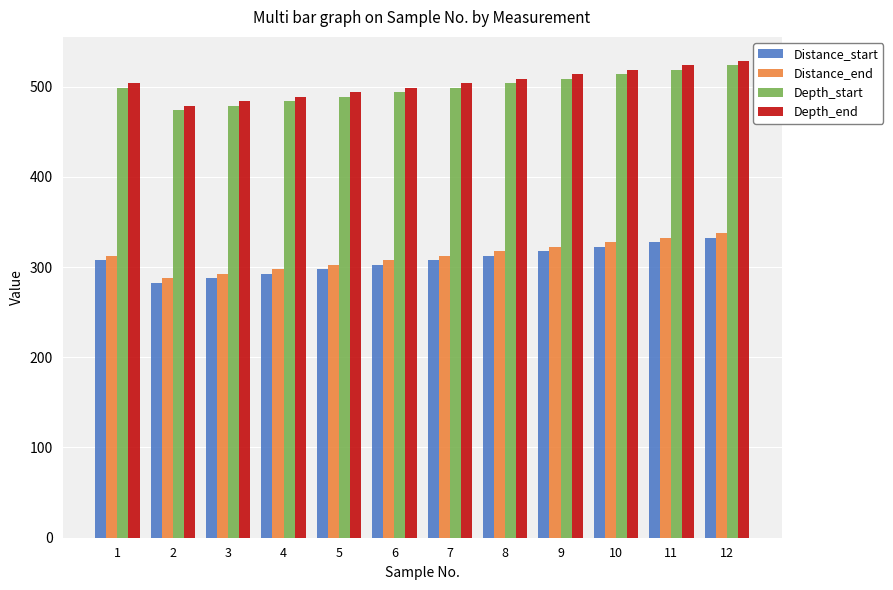

True or false: Distance_start has a value of 516.9 at 8.

False